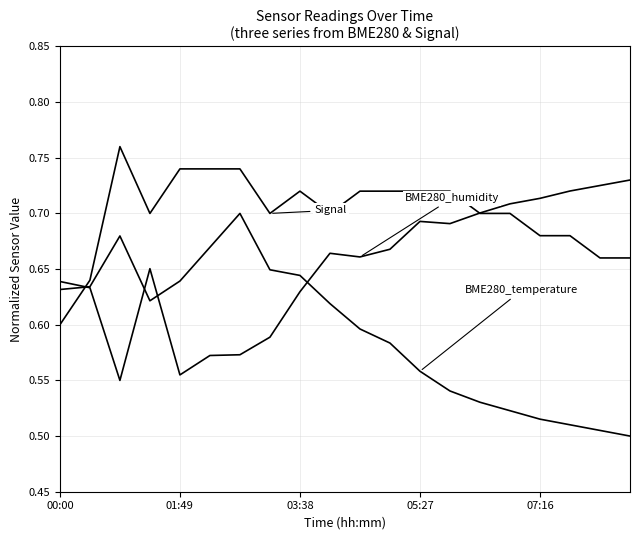

Does the chart display data point markers on the line(s)?

No